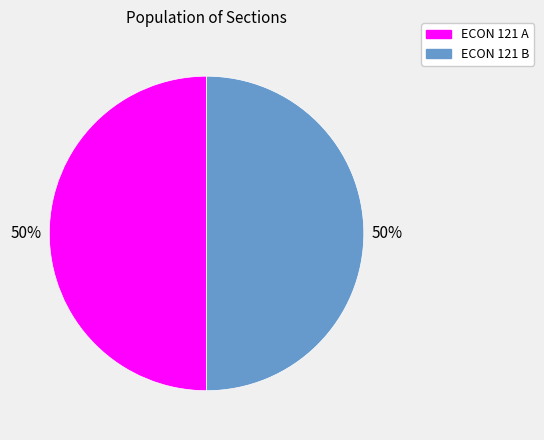

Do ECON 121 A and ECON 121 B together represent more than half of the pie?

Yes